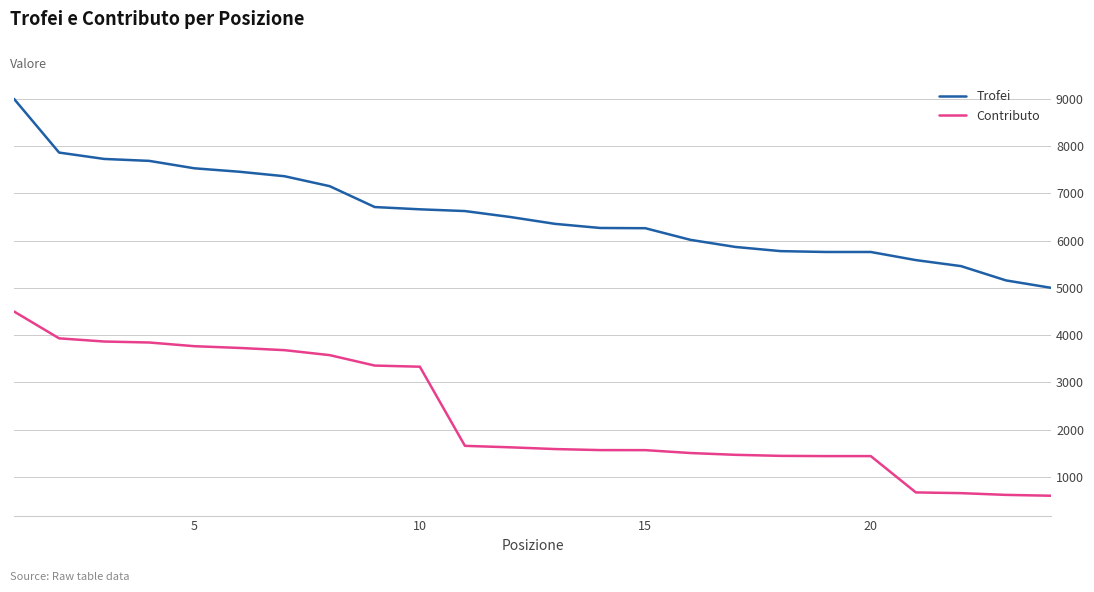

Which series has the largest total across all categories?

Trofei